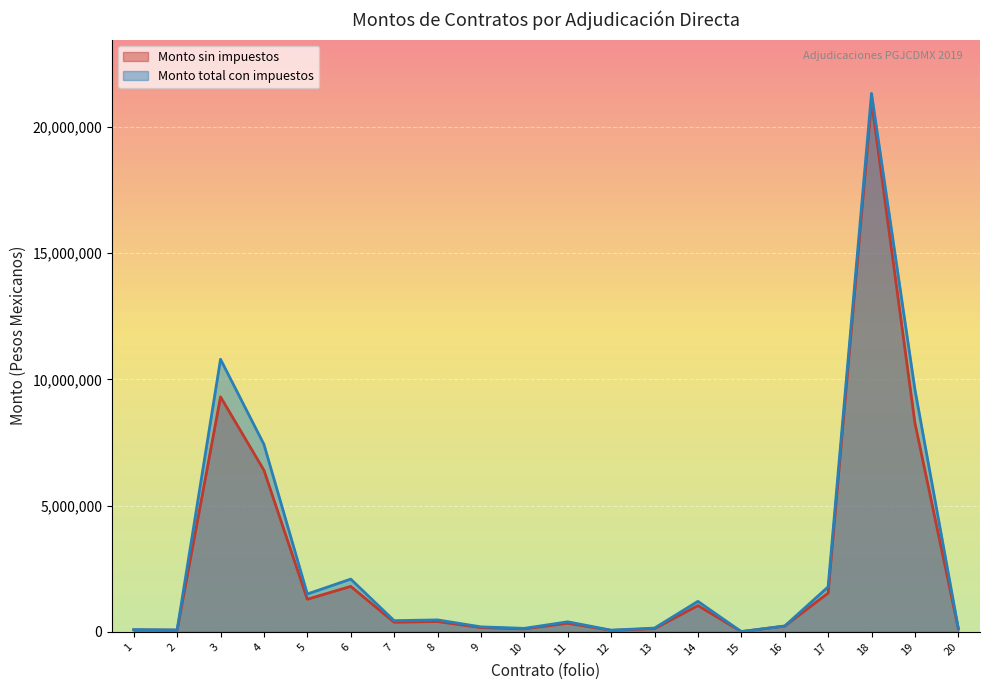

What is the difference between the Monto sin impuestos values at 10 and 16?

111310.4